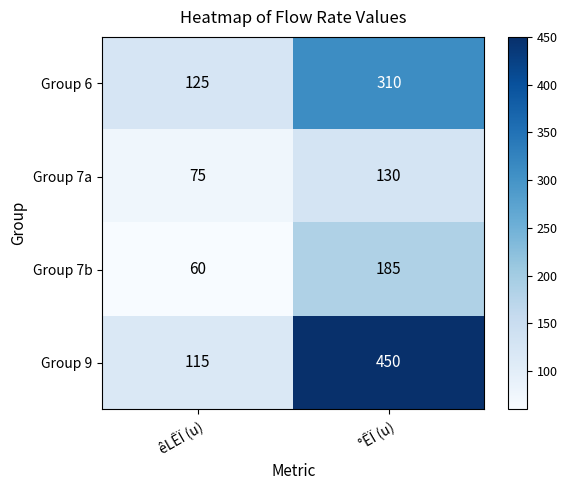

What value does the Group 9 series have at °ÊÏ (u)?

450